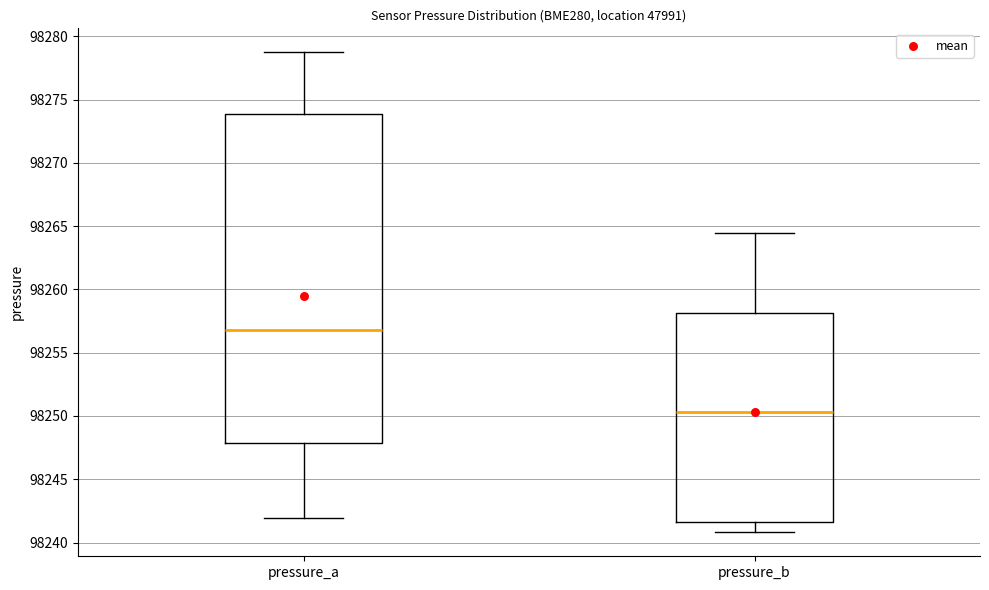

Which box's median line is the lowest?

pressure_b